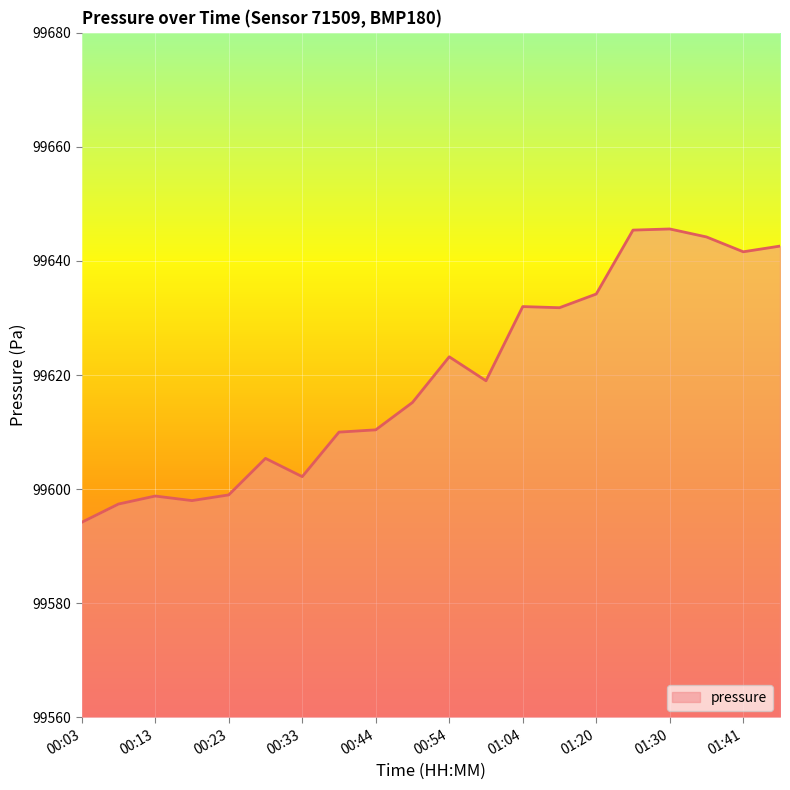

What is the smallest value displayed?

99594.2